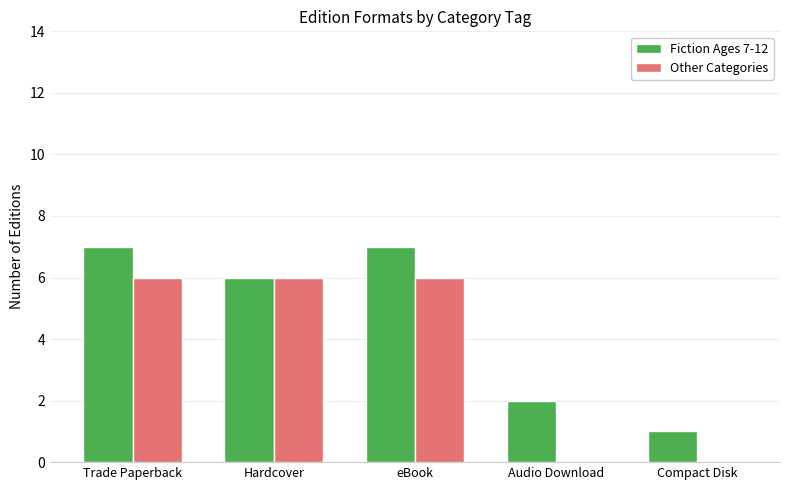

How many groups of bars are there?

5